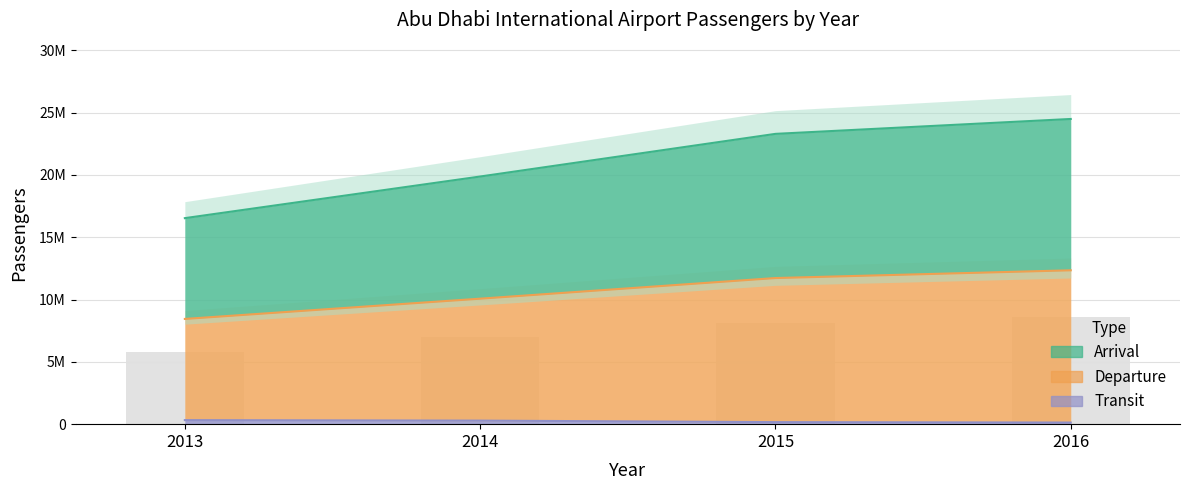

What is the difference between the highest and lowest values at 2015?

11558557.0